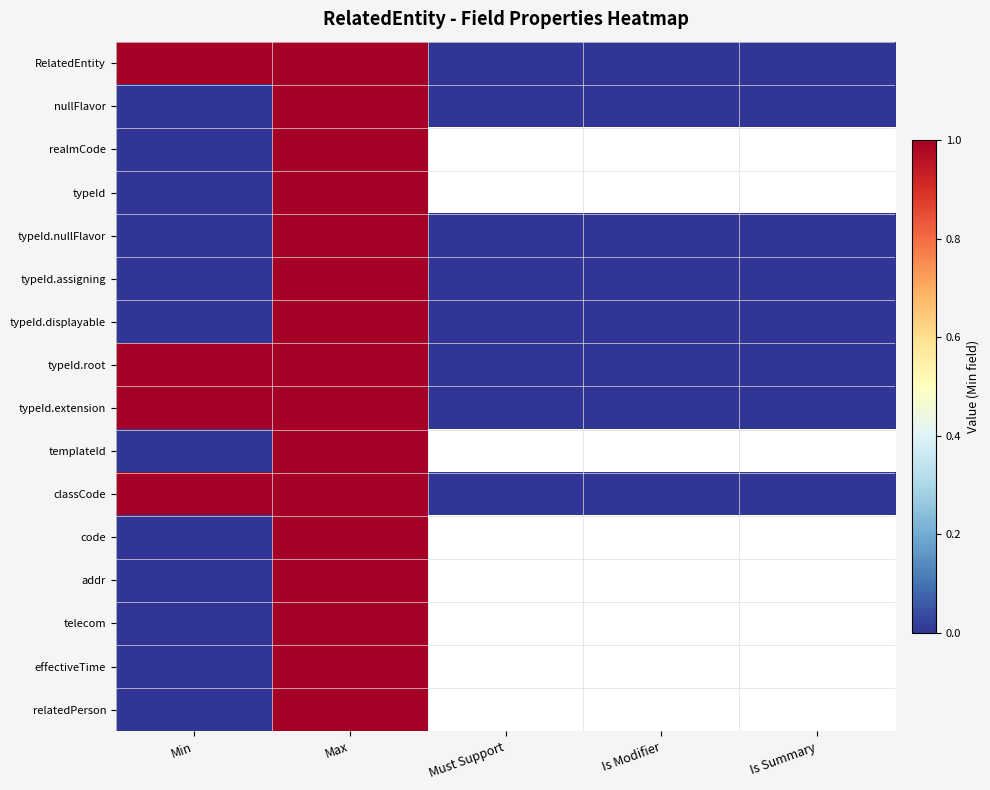

Is the value of nullFlavor at Is Modifier greater than the value of effectiveTime at Must Support?

No